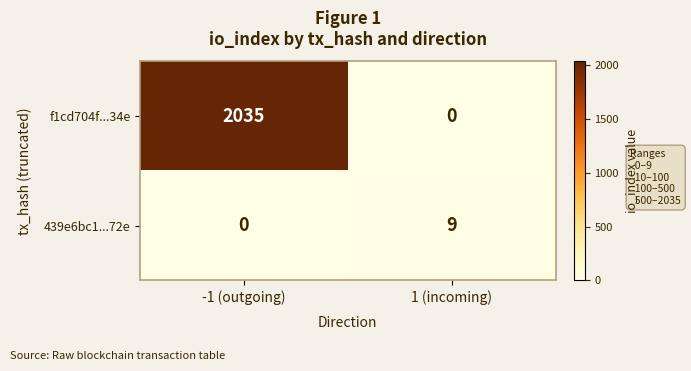

At which label does f1cd704f...34e reach its peak?

-1 (outgoing)